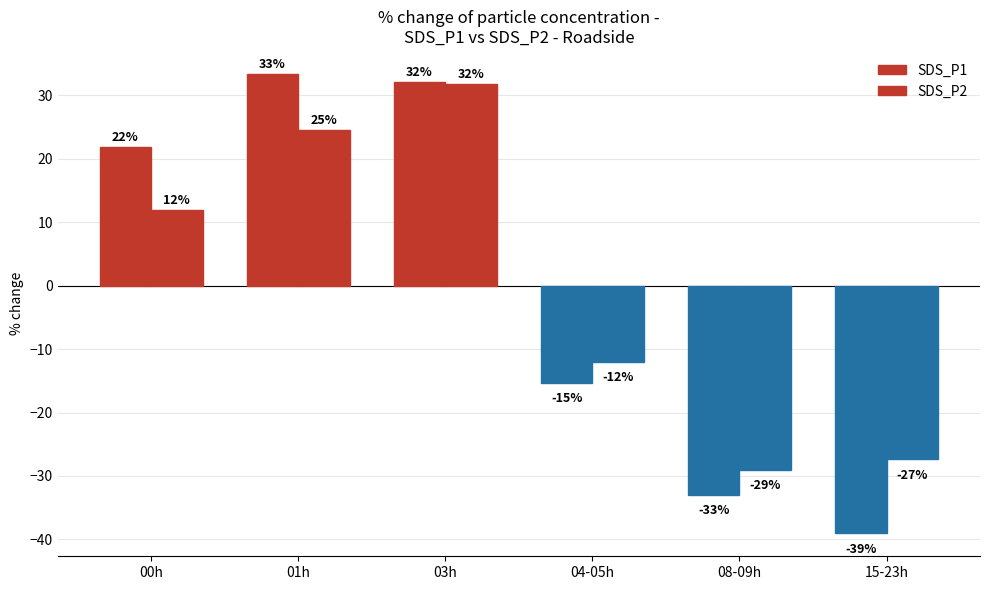

What position from the left is 08-09h?

5